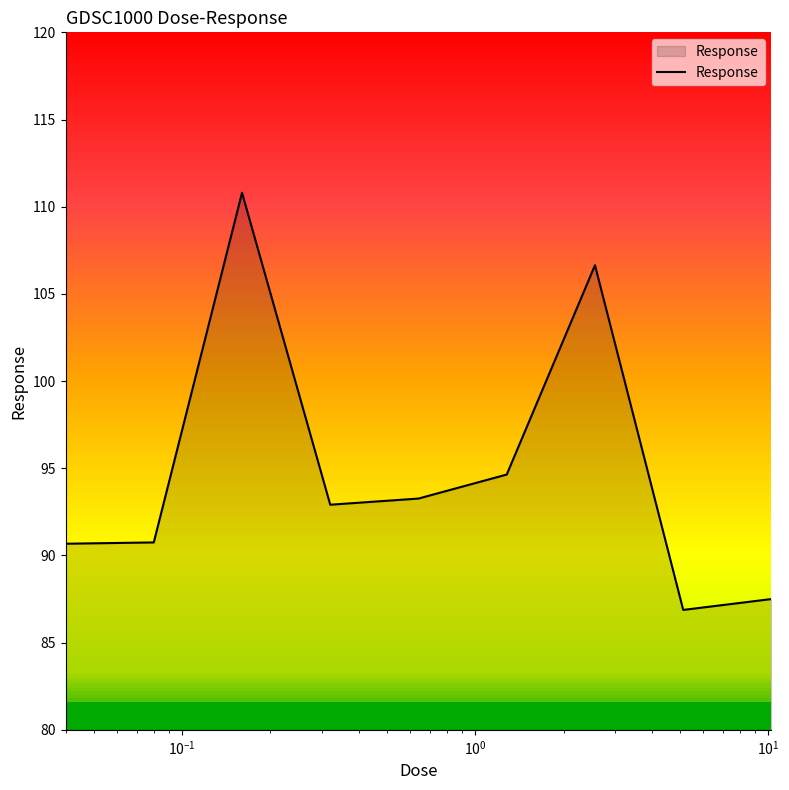

What is the difference between the maximum and minimum values?

23.9